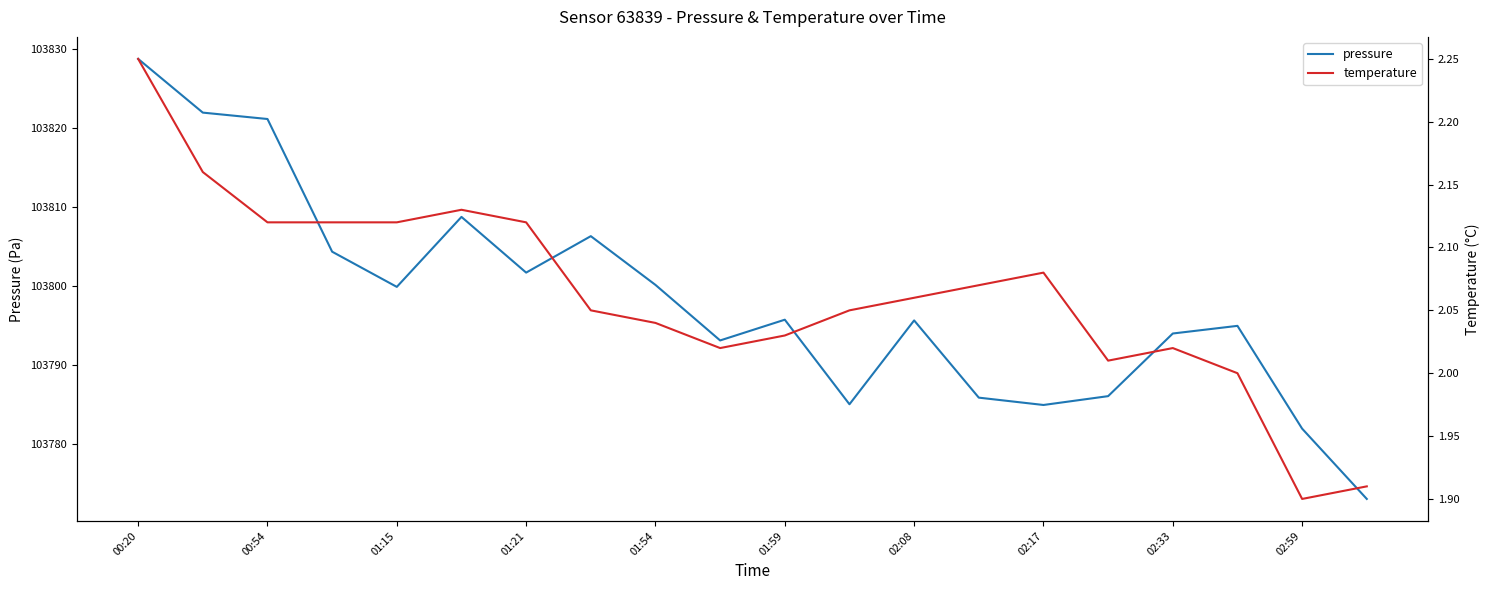

What are all the series names shown in the legend?

pressure, temperature